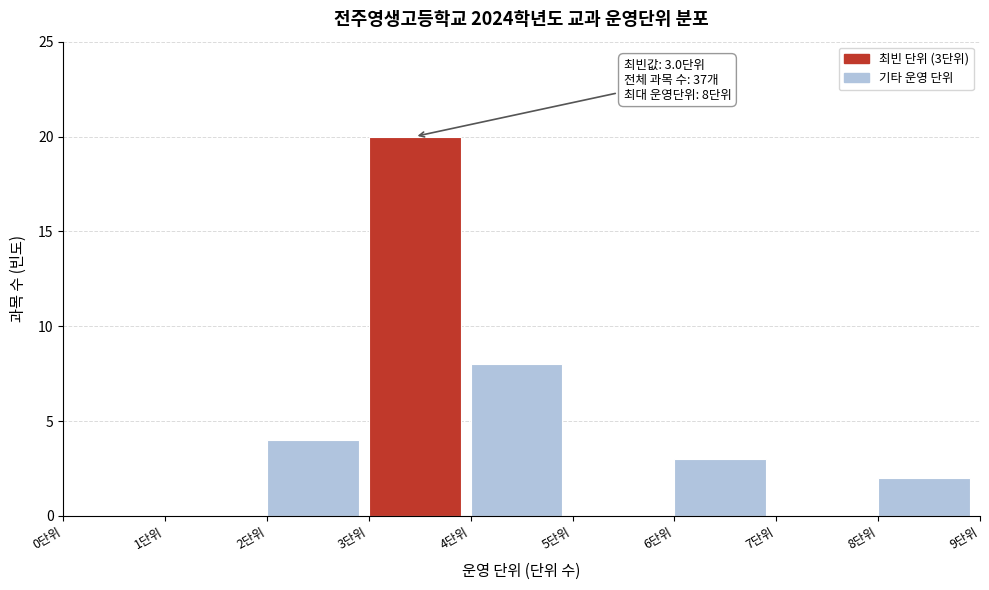

Over which range of the x-axis is the bar tallest?

3 to 4